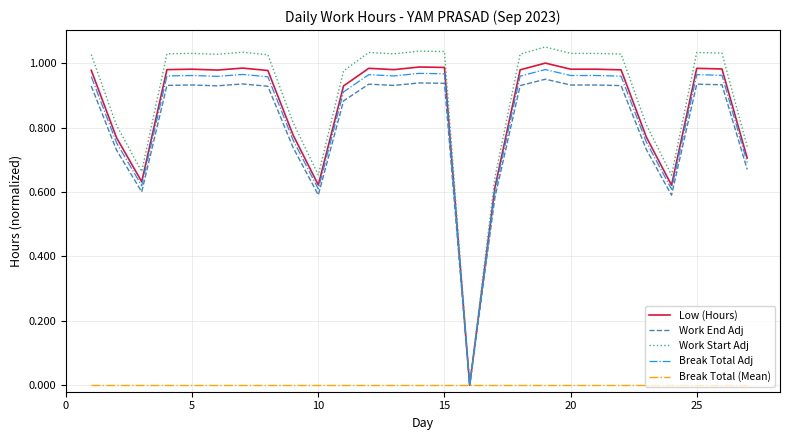

List the series in order of their peak value, highest first.

Work Start Adj, Low (Hours), Break Total Adj, Work End Adj, Break Total (Mean)